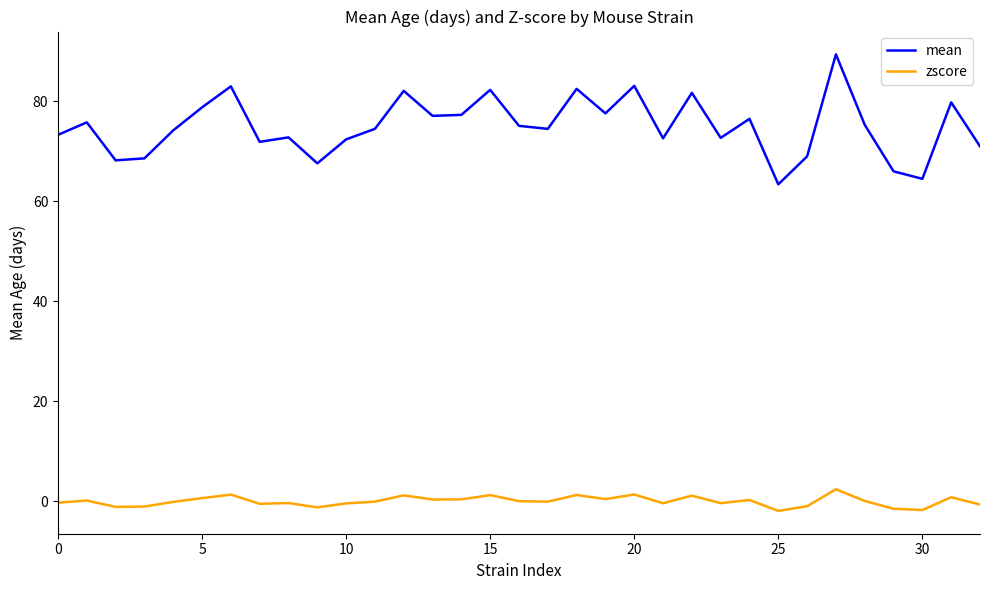

True or false: zscore has more than 2 points higher than both neighbors.

True